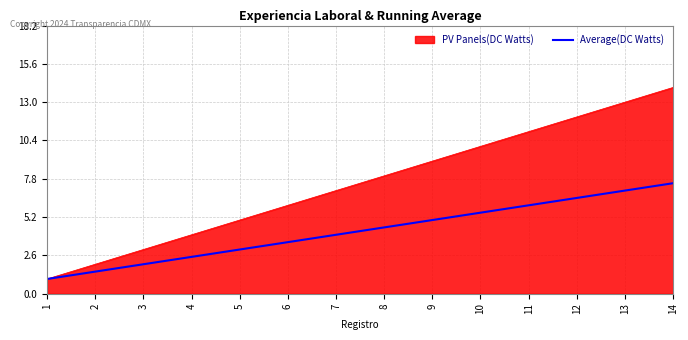

Which series has the widest spread of values?

PV Panels(DC Watts)